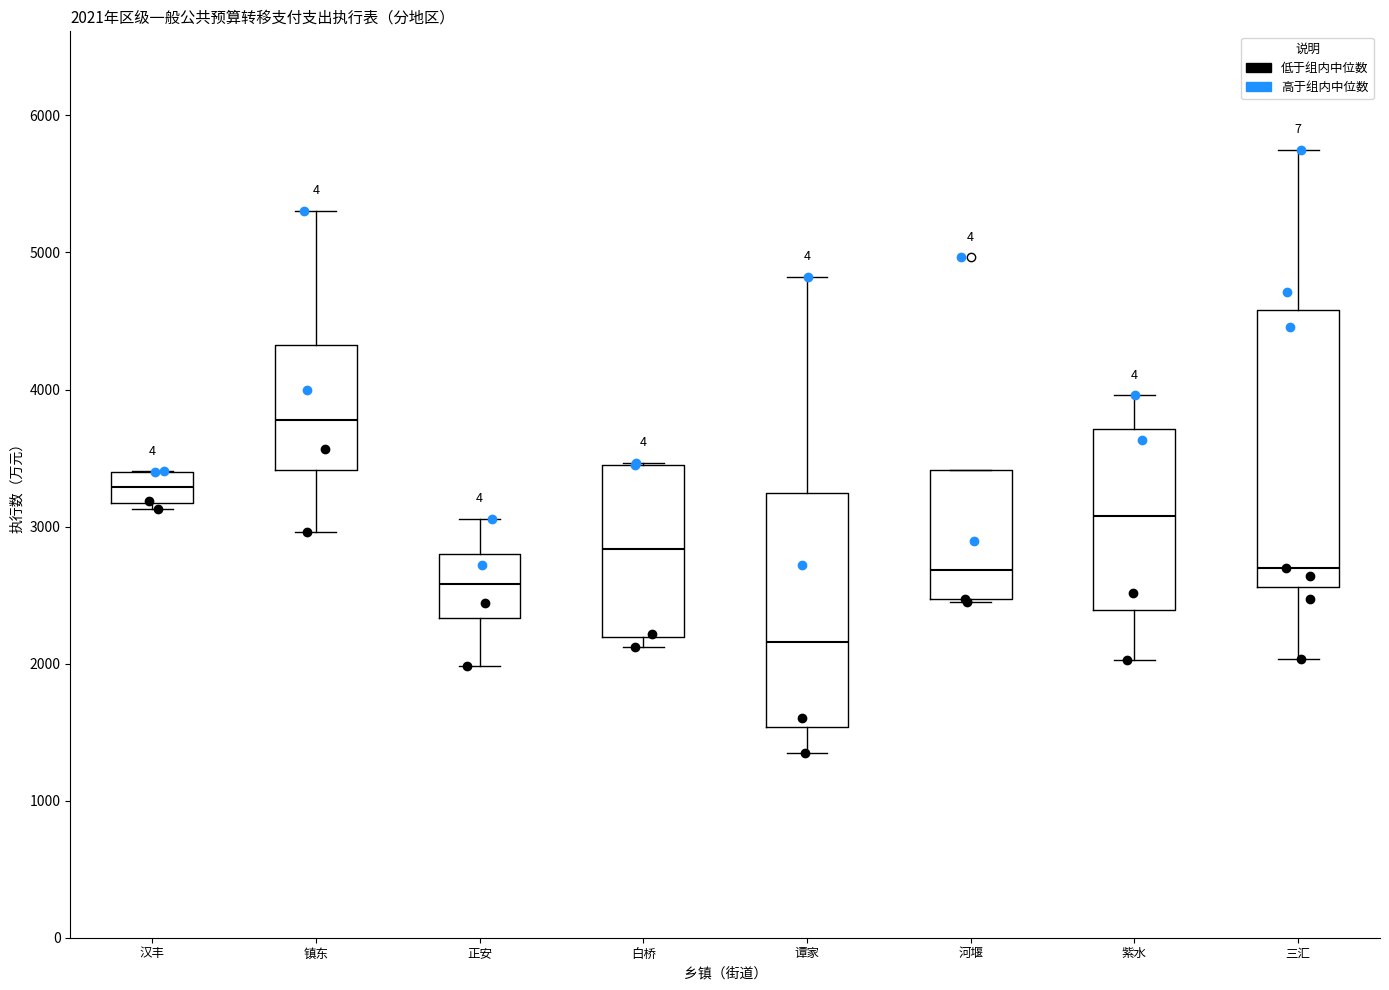

Which box has the lowest median line?

谭家